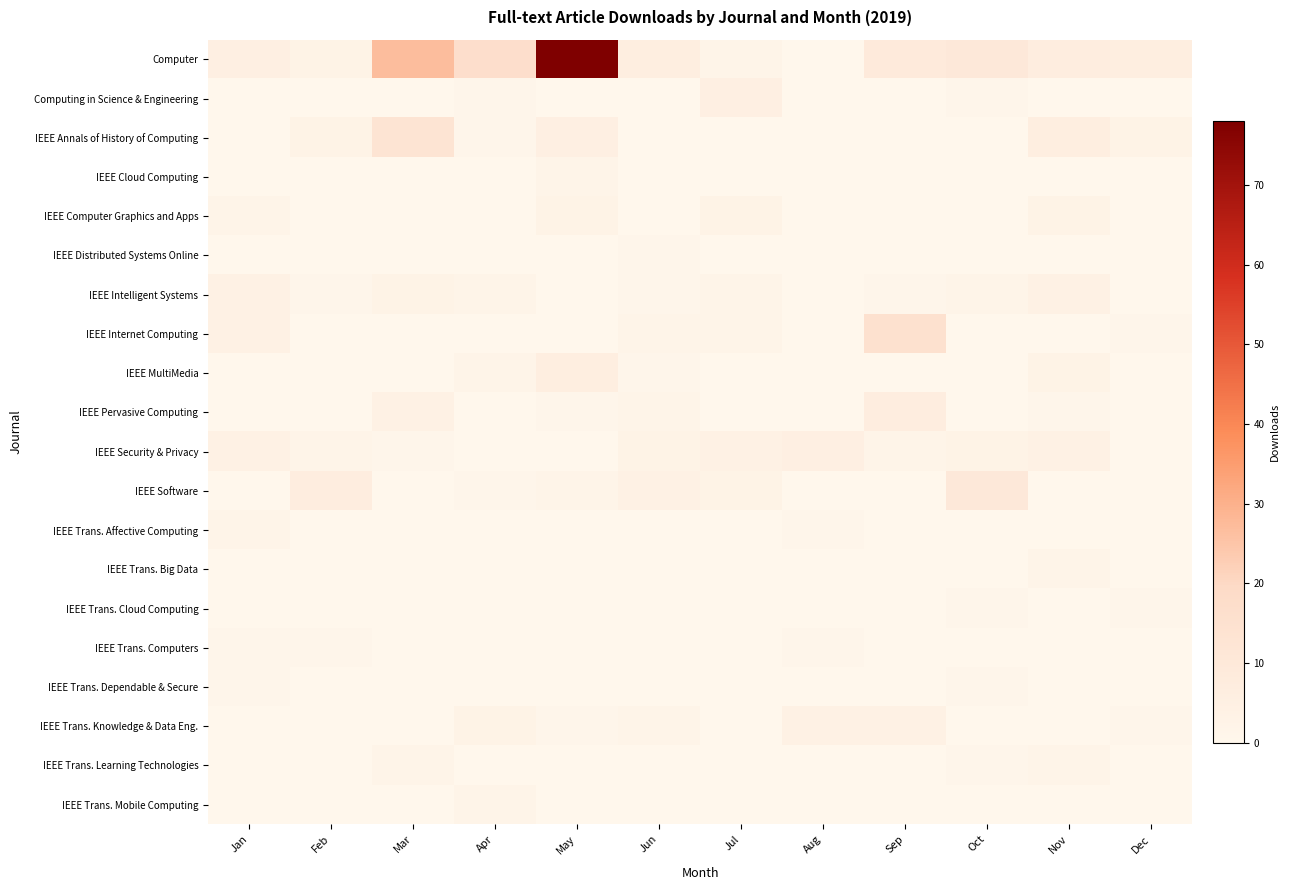

Which series changed the most between Sep and Nov?

IEEE Internet Computing